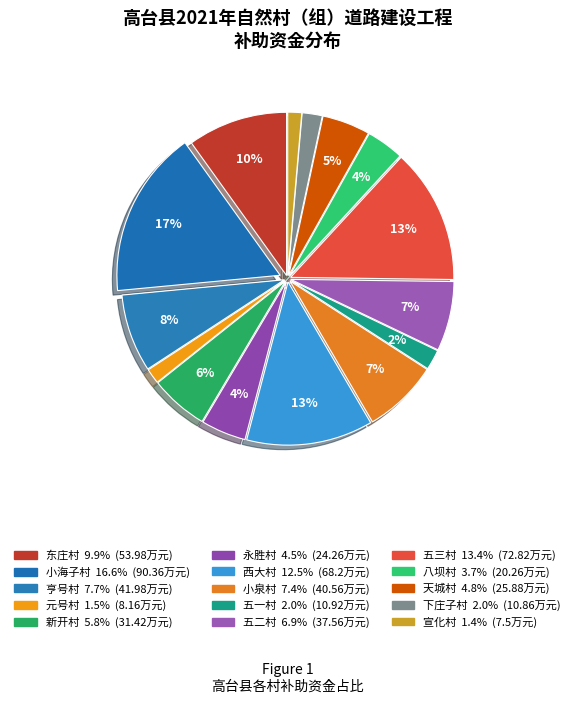

Between 亨号村 and 五二村, which is larger?

亨号村